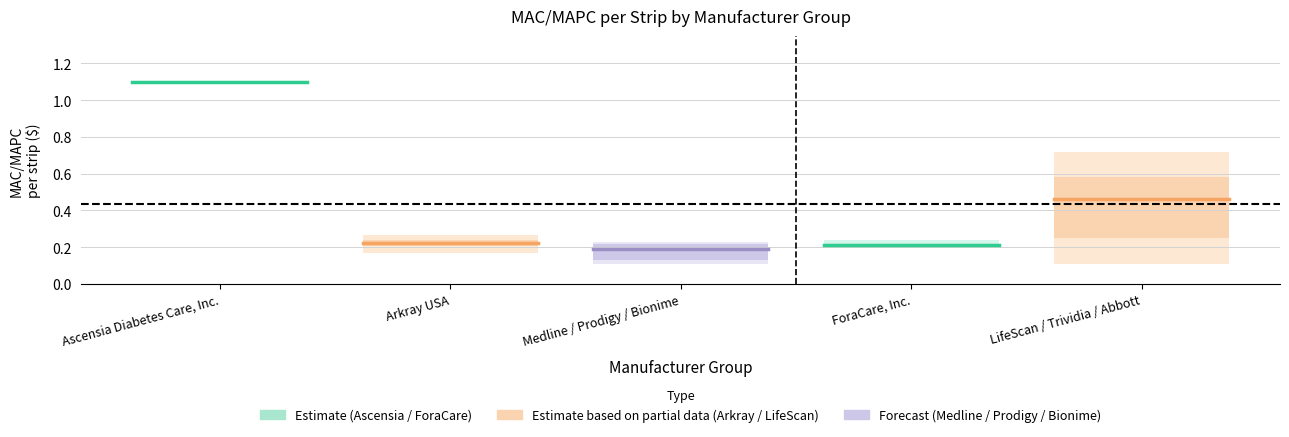

Does the chart have visible grid lines?

Yes